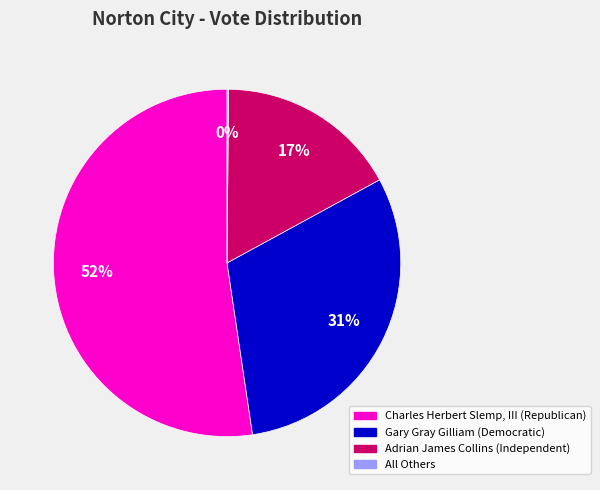

True or false: Adrian James Collins (Independent) accounts for 17% of the total.

True